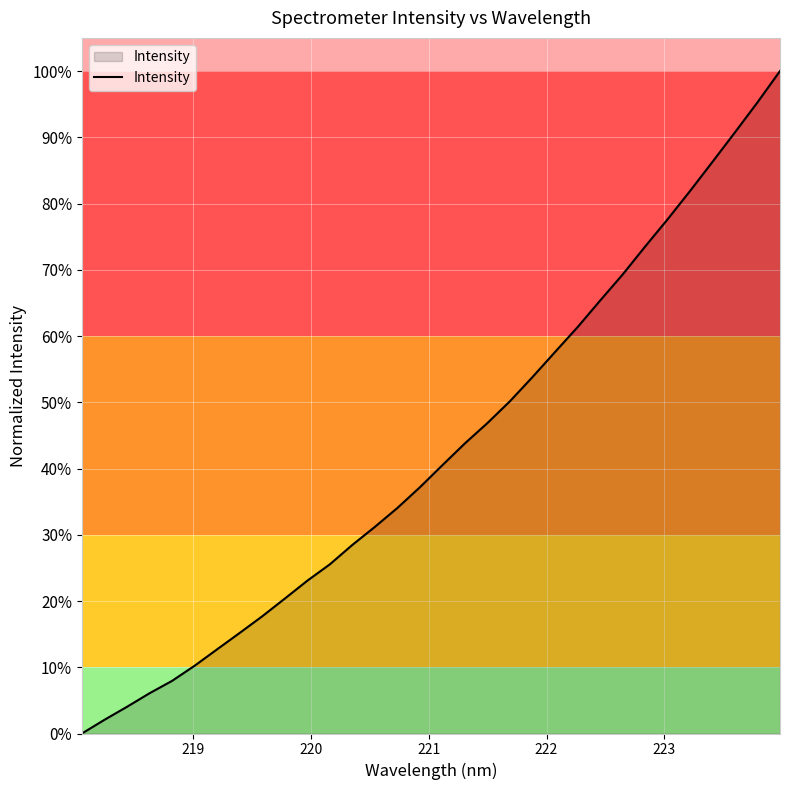

What is the difference between the maximum and minimum values?

100.0